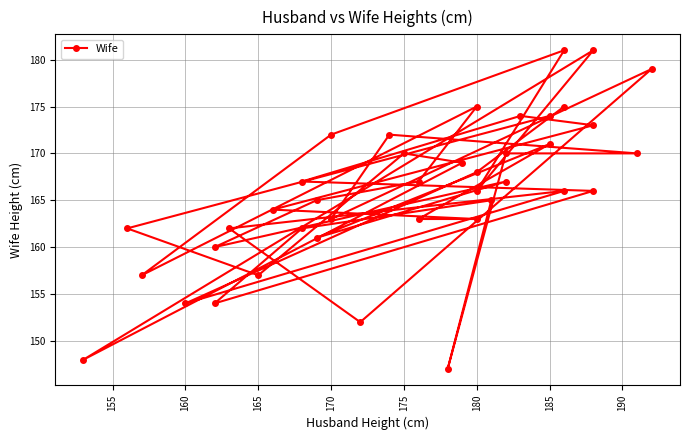

Is it true that the value at 18 is 304?

False